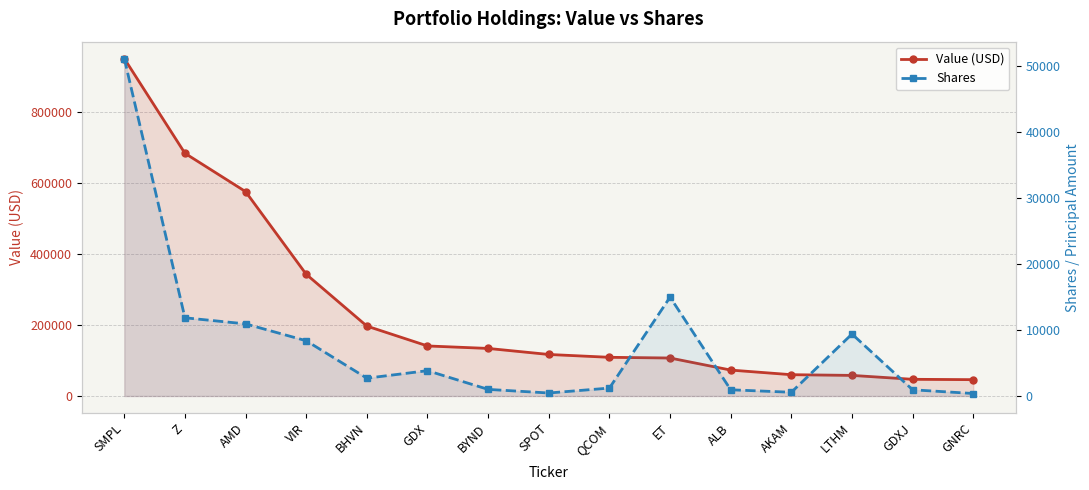

What is the difference between the highest and lowest values at QCOM?

107800